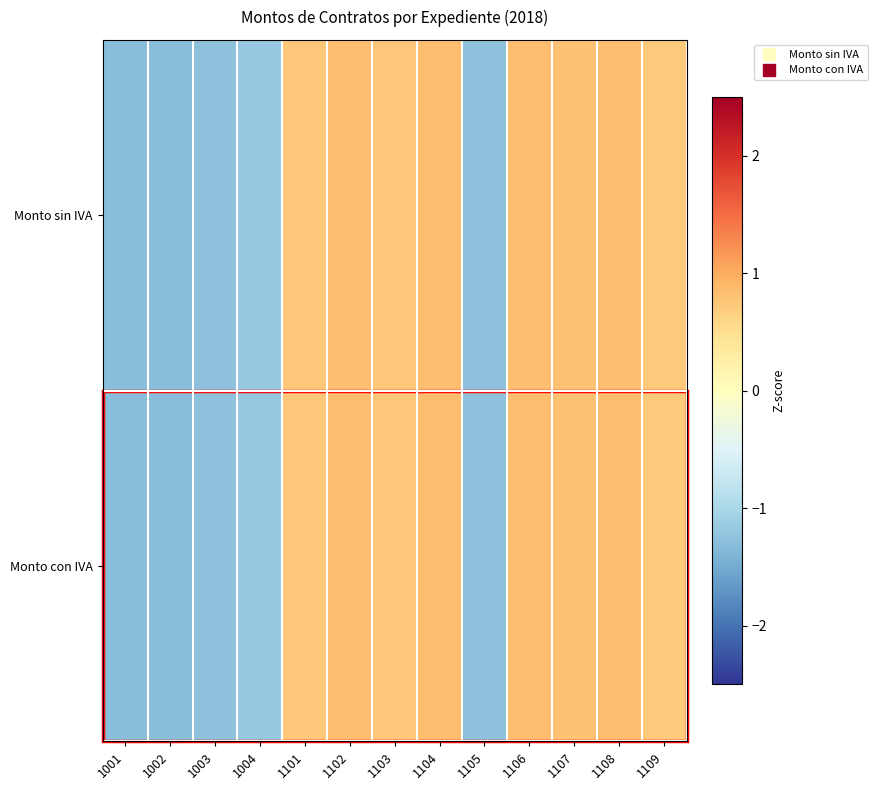

Reading left to right, what are all the values shown in this chart?

Monto sin IVA: 1001=-1.3	1002=-1.3	1003=-1.3	1004=-1.2	1101=0.7	1102=0.8	1103=0.8	1104=0.8	1105=-1.3	1106=0.8	1107=0.8	1108=0.8	1109=0.7
Monto con IVA: 1001=-1.3	1002=-1.3	1003=-1.3	1004=-1.2	1101=0.7	1102=0.8	1103=0.8	1104=0.8	1105=-1.3	1106=0.8	1107=0.8	1108=0.8	1109=0.7